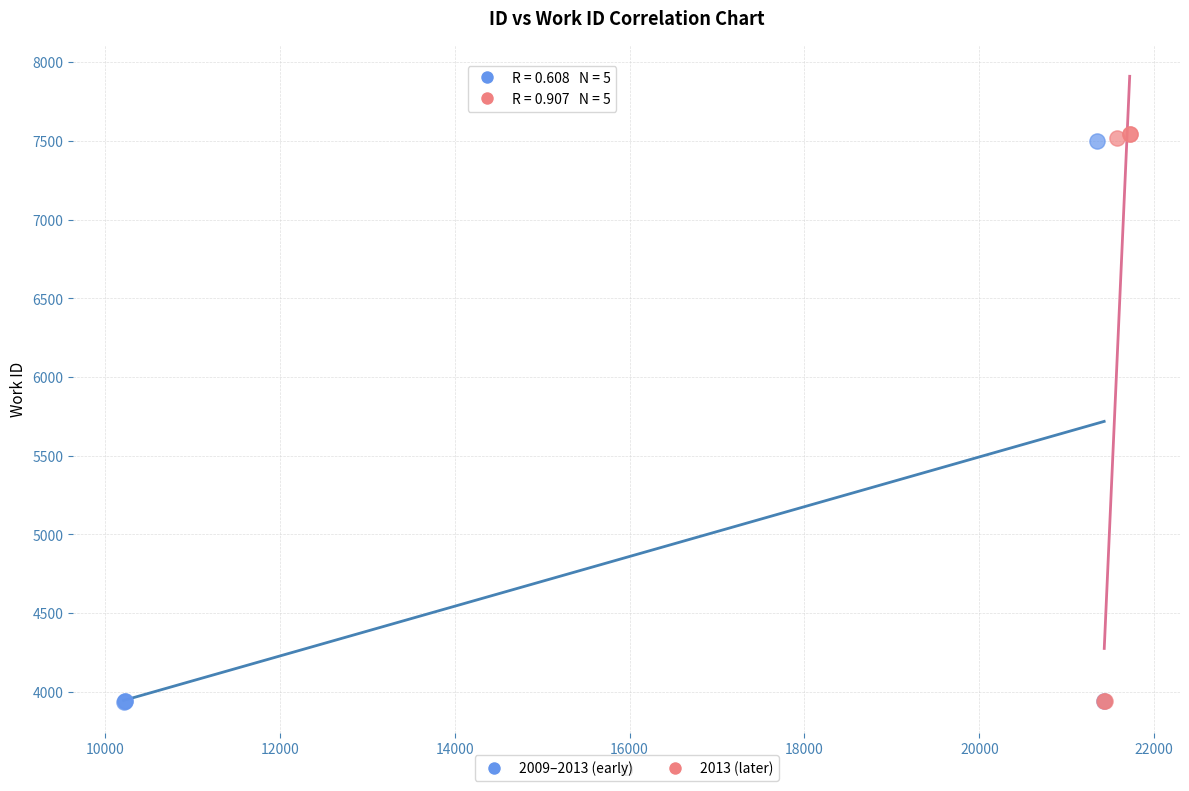

What are all the series names shown in the legend?

2009–2013 (early), 2013 (later)